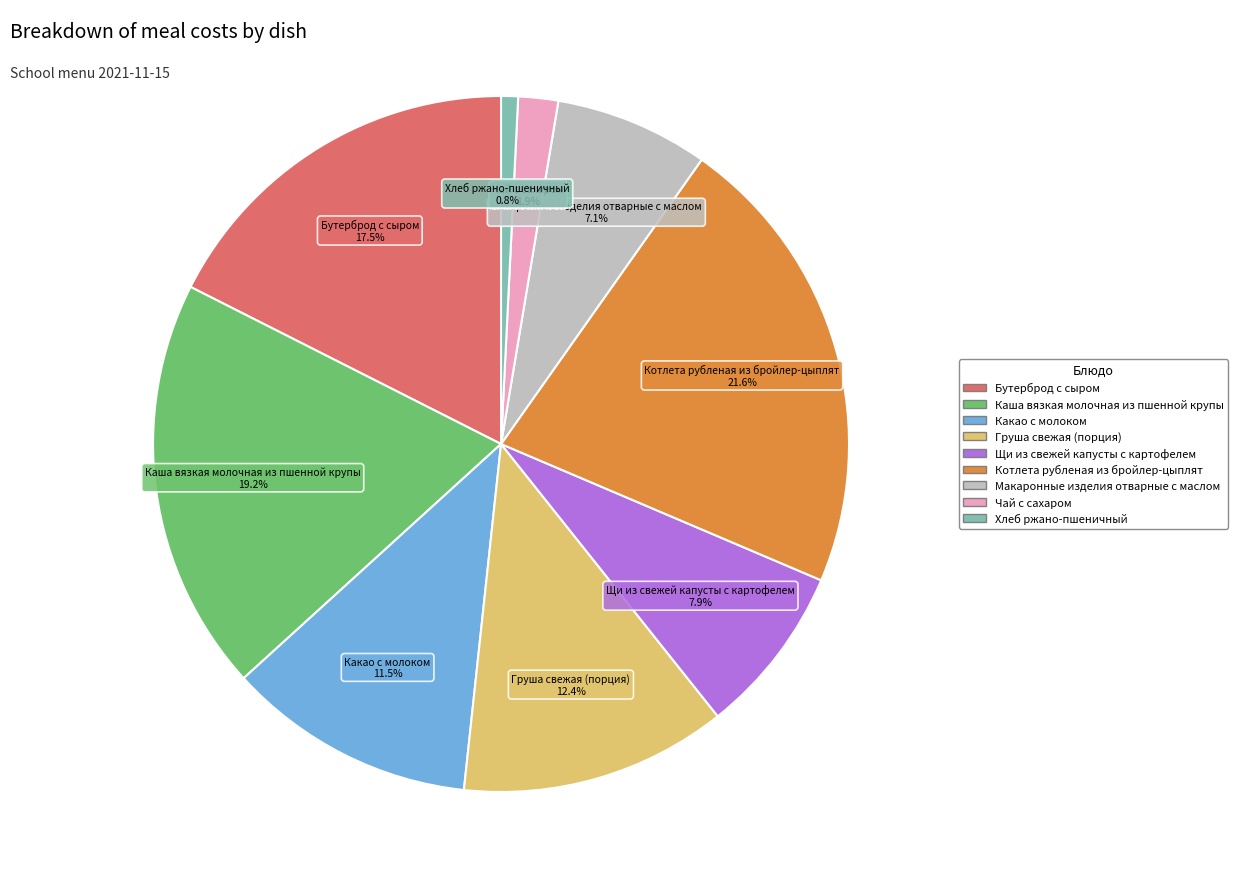

Which has a higher value, Щи из свежей капусты с картофелем or Каша вязкая молочная из пшенной крупы?

Каша вязкая молочная из пшенной крупы